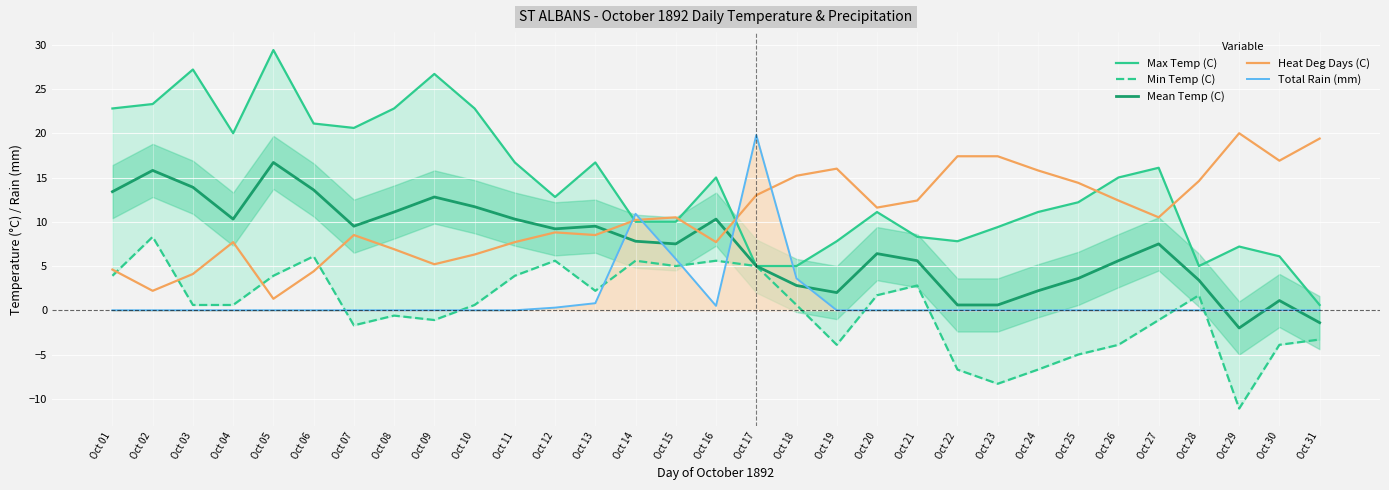

What is the value of the Max Temp (C) point at the 6th from the left?

21.1